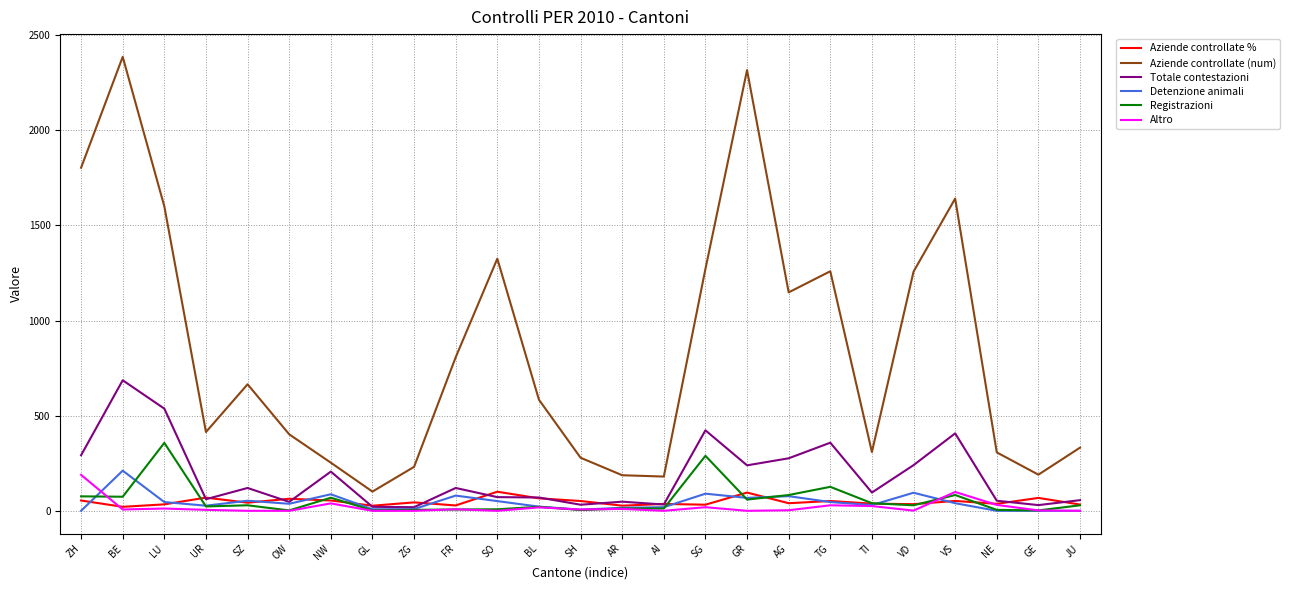

Which series ends up on top after the final intersection of Registrazioni and Detenzione animali?

Registrazioni